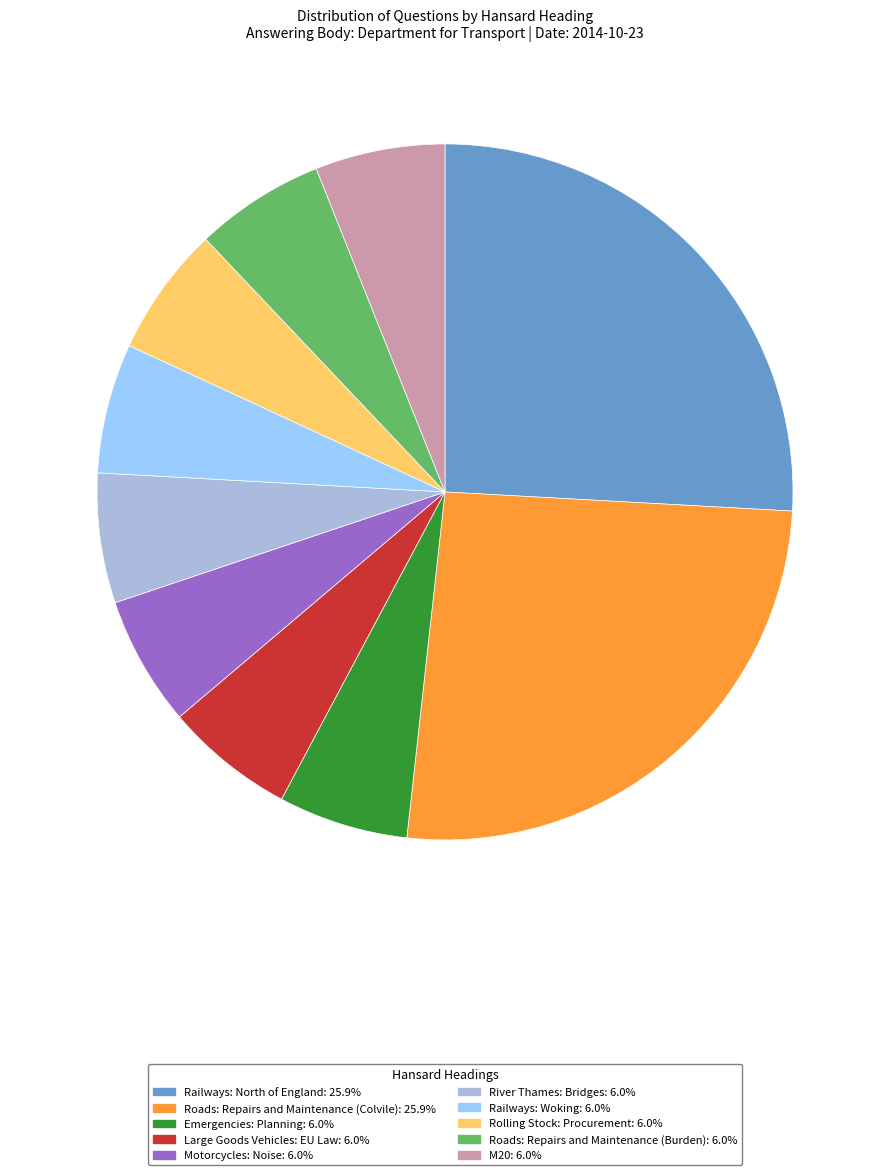

How many segments does this pie chart have?

10